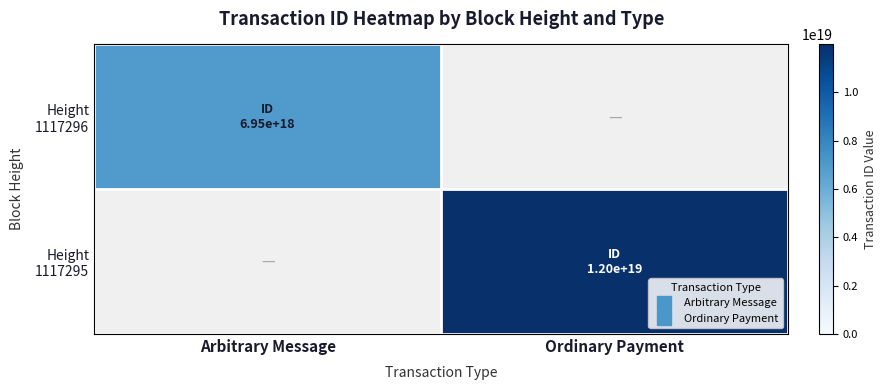

Which series has the widest spread of values?

Height 1117296